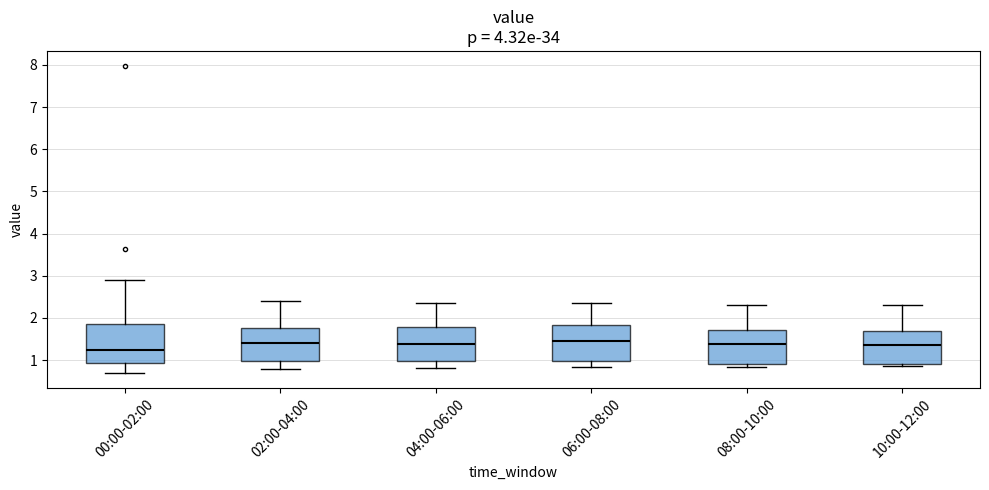

Reading left to right, transcribe this box plot: for each box, give where its median line is, the range the box spans, and where its two whiskers end, as read against the y-axis. The values are not printed on the chart, so give them approximately, as read against the axis.

00:00-02:00: median 1.2, box 0.9 to 1.9, whiskers 0.7 to 2.9
02:00-04:00: median 1.4, box 1.0 to 1.8, whiskers 0.8 to 2.4
04:00-06:00: median 1.4, box 1.0 to 1.8, whiskers 0.8 to 2.4
06:00-08:00: median 1.5, box 1.0 to 1.8, whiskers 0.8 to 2.4
08:00-10:00: median 1.4, box 0.9 to 1.7, whiskers 0.8 to 2.3
10:00-12:00: median 1.4, box 0.9 to 1.7, whiskers 0.9 (just below the box's lower edge) to 2.3